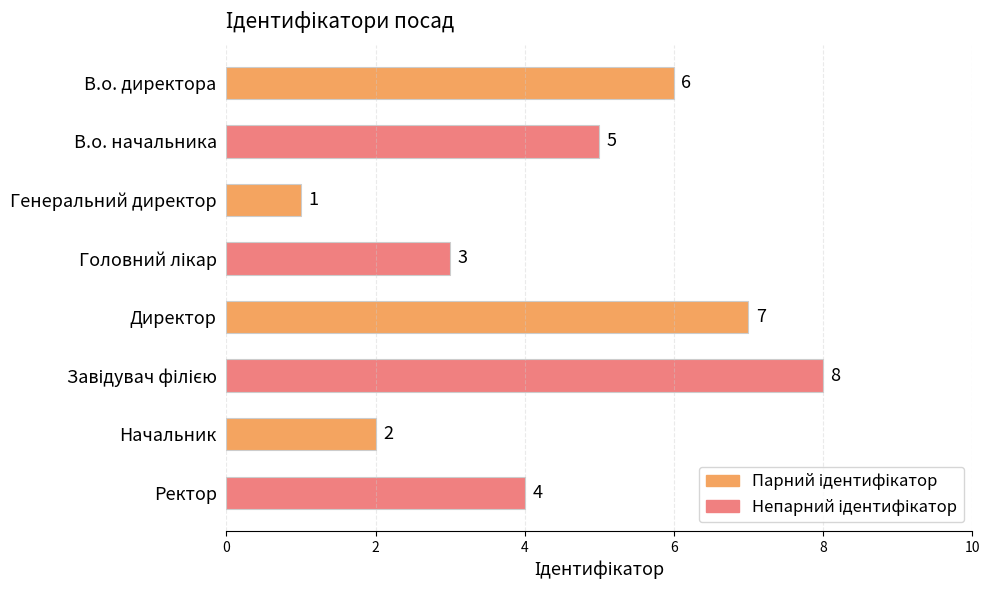

Where is the data nearest to the value 4?

Ректор